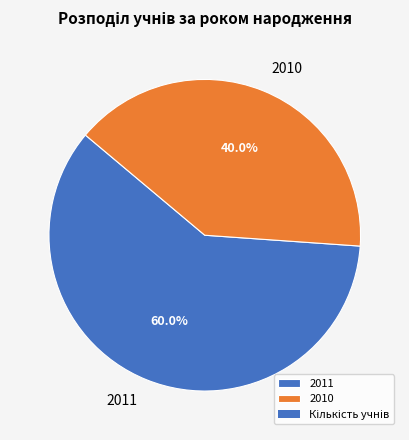

To the nearest percent, what percentage of the pie is 2010?

40%